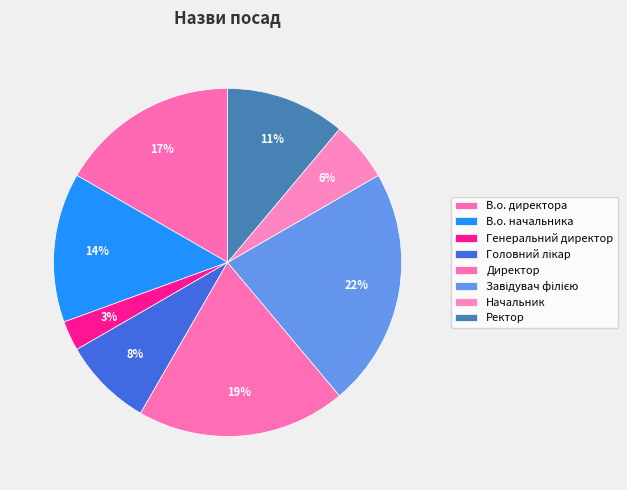

What percentage is the В.о. начальника slice, to the nearest percent?

14%